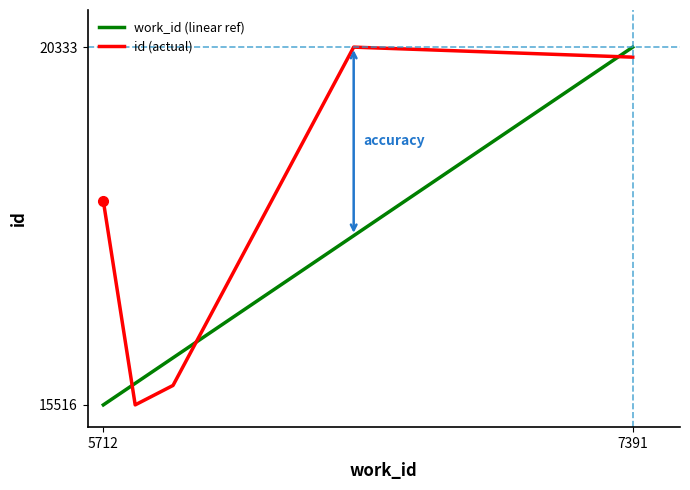

True or false: id has more than 1 points higher than both neighbors.

False